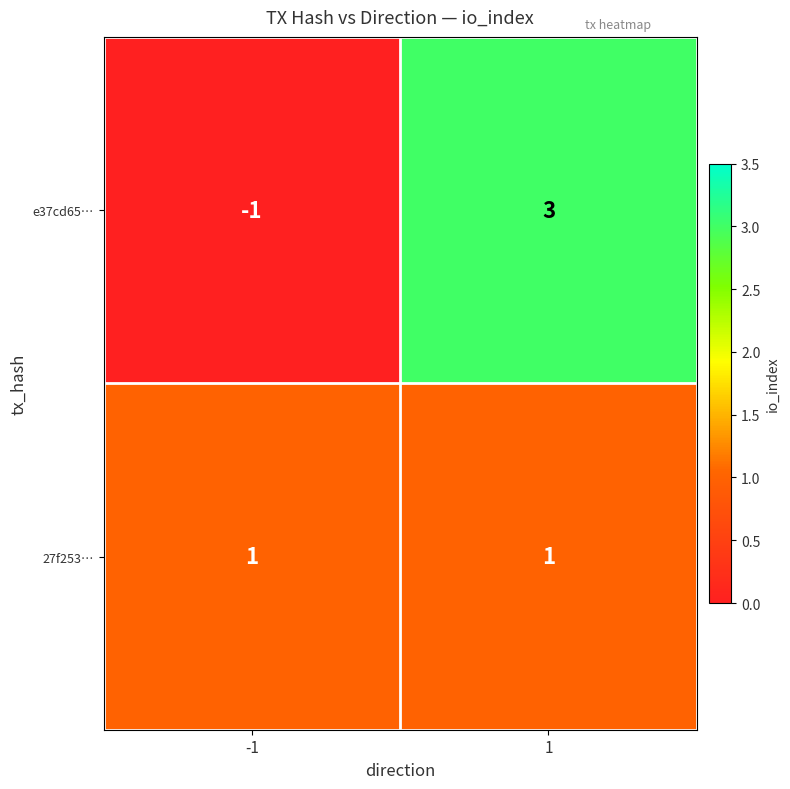

What is the total value across all series at 1?

4